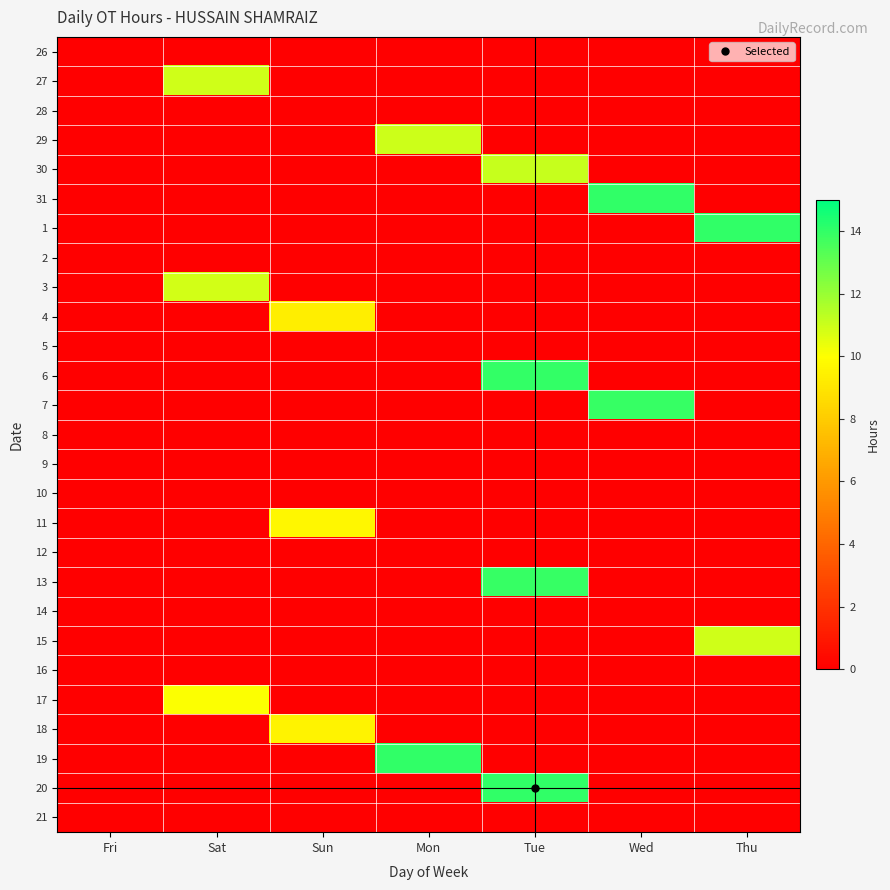

Rank the series at Wed from lowest to highest value.

26, 27, 28, 29, 30, 1, 2, 3, 4, 5, 6, 8, 9, 10, 11, 12, 13, 14, 15, 16, 17, 18, 19, 20, 21, 7, 31